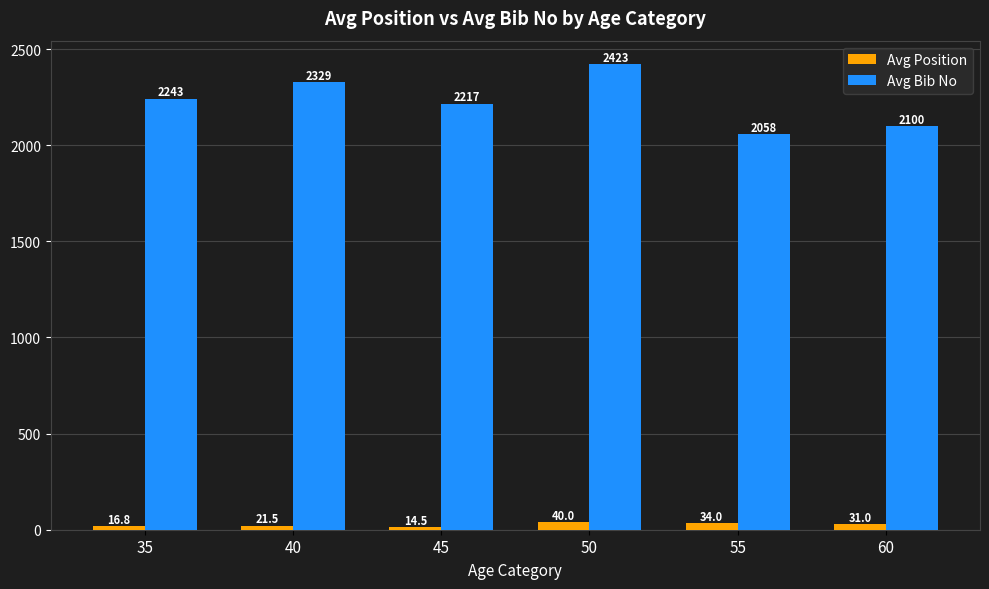

Is it true that Avg Bib No equals 2217.2 at 45?

True